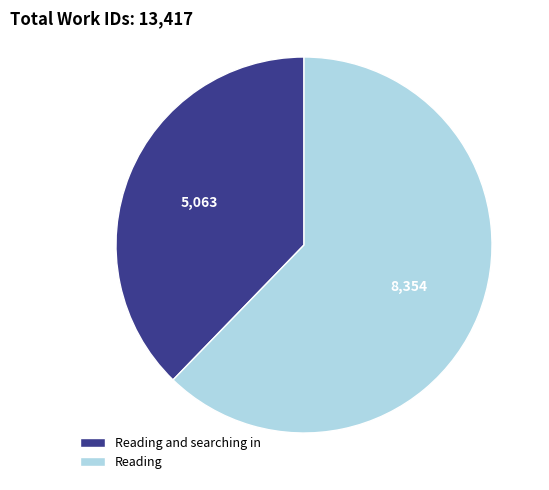

How many slices are in this pie chart?

2